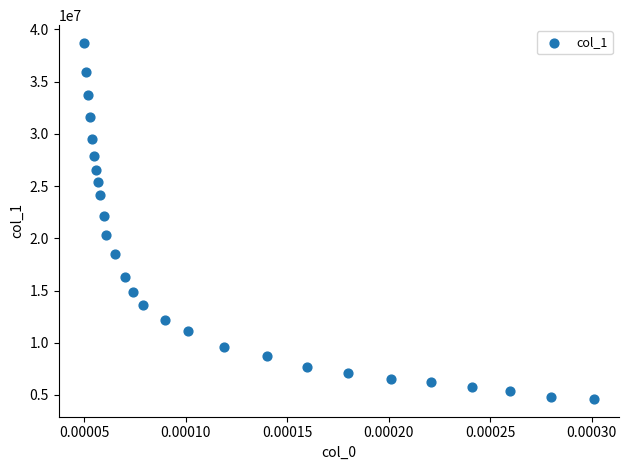

What Y value in the scatter plot is closest to 21660000?

22100000